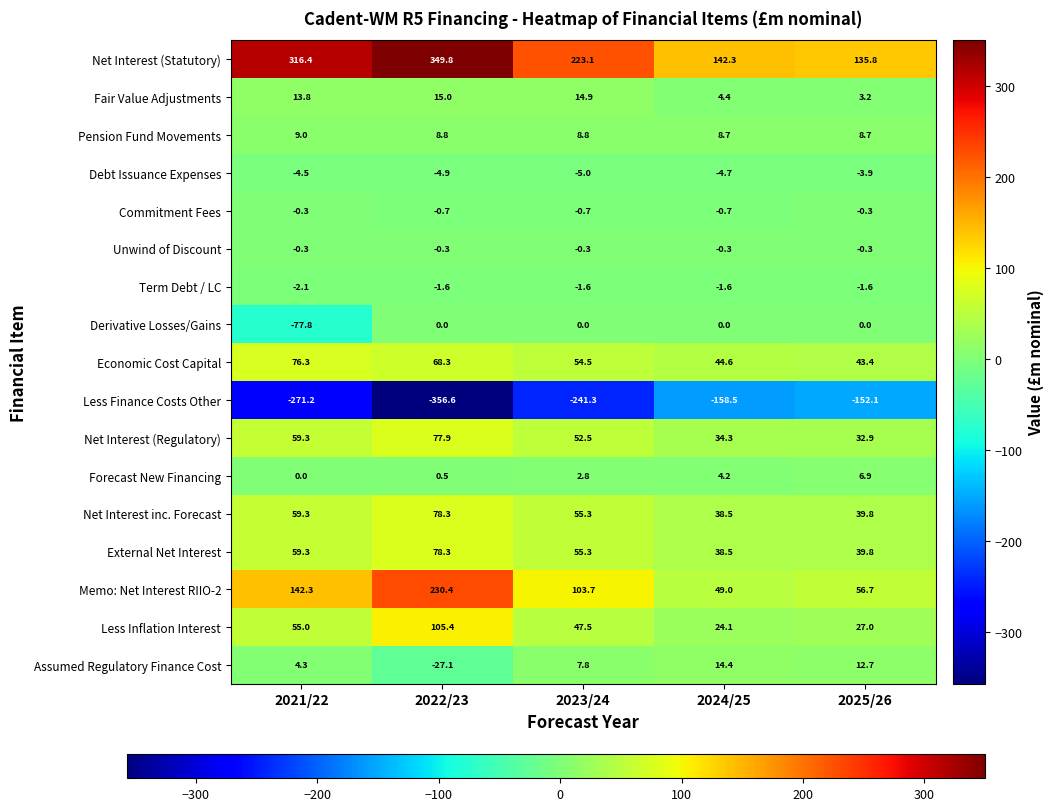

What is the minimum value shown in the chart?

-356.6